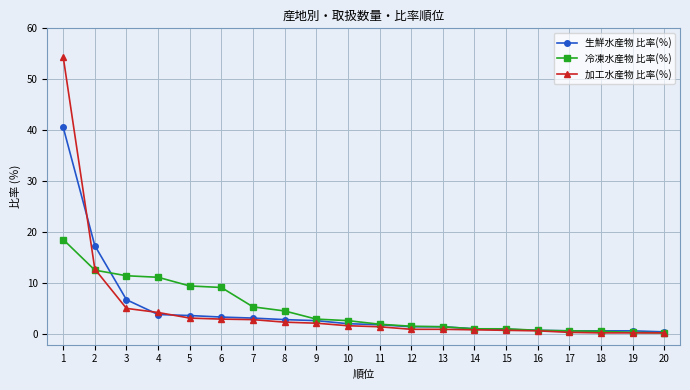

What is the greatest value displayed?

54.4